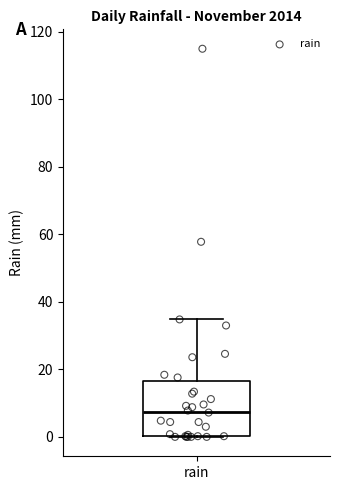

Transcribe this box plot: give where the median line is, the range the box spans, and where the two whiskers end, as read against the y-axis. The values are not printed on the chart, so give them approximately, as read against the axis.

median 8, box 0 to 16, whiskers 0 to 34